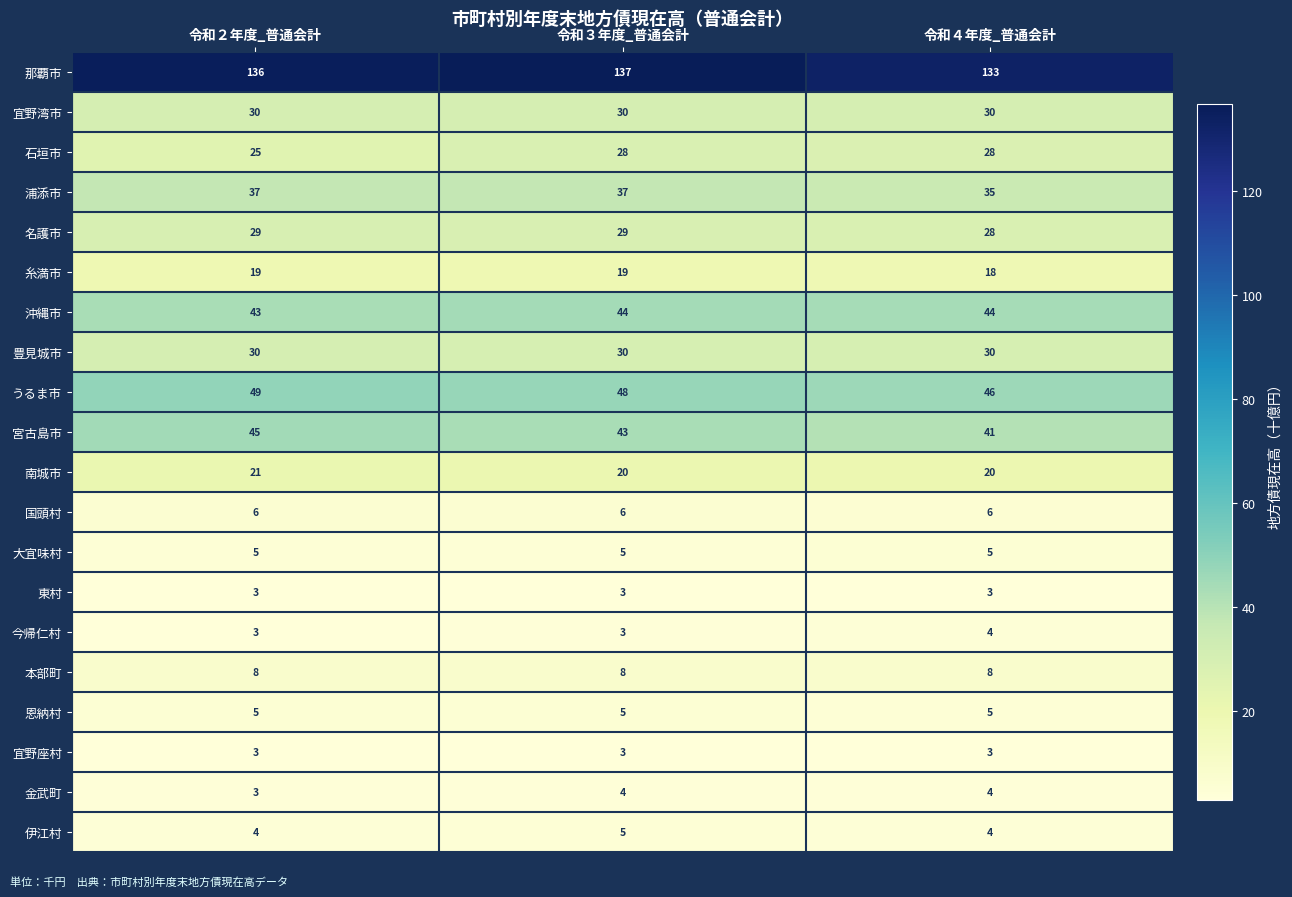

At how many categories does at least one series exceed 85?

3